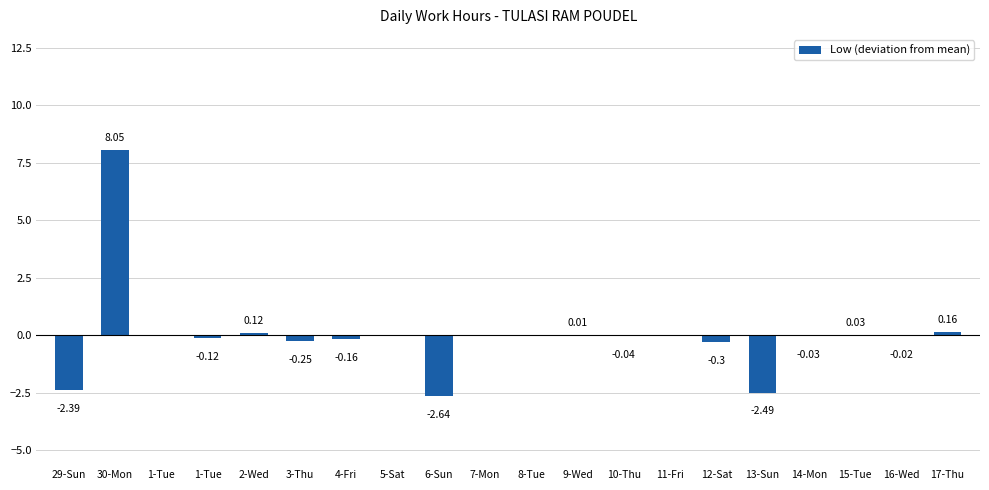

Reading left to right, list all the values displayed in this chart.

-2.4	8.1	0.0	-0.1	0.1	-0.2	-0.2	0.0	-2.6	0.0	0.0	0.0	-0.0	0.0	-0.3	-2.5	-0.0	0.0	-0.0	0.2